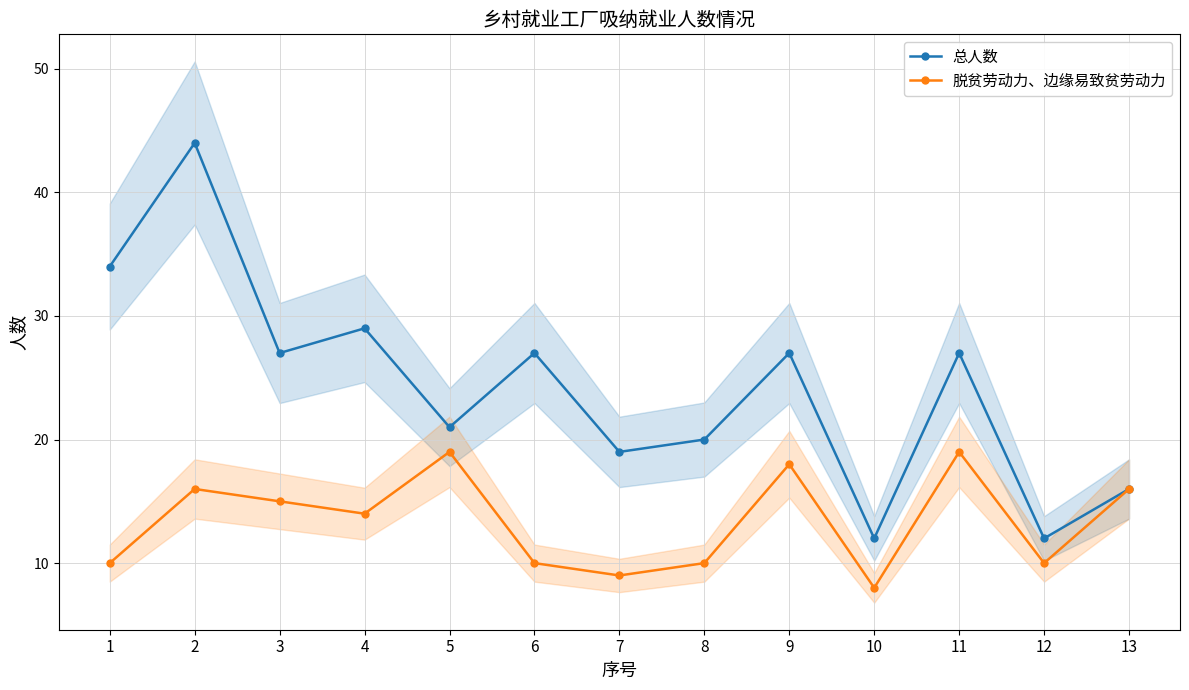

In 脱贫劳动力、边缘易致贫劳动力, how many points are lower than both neighbors (excluding endpoints)?

4